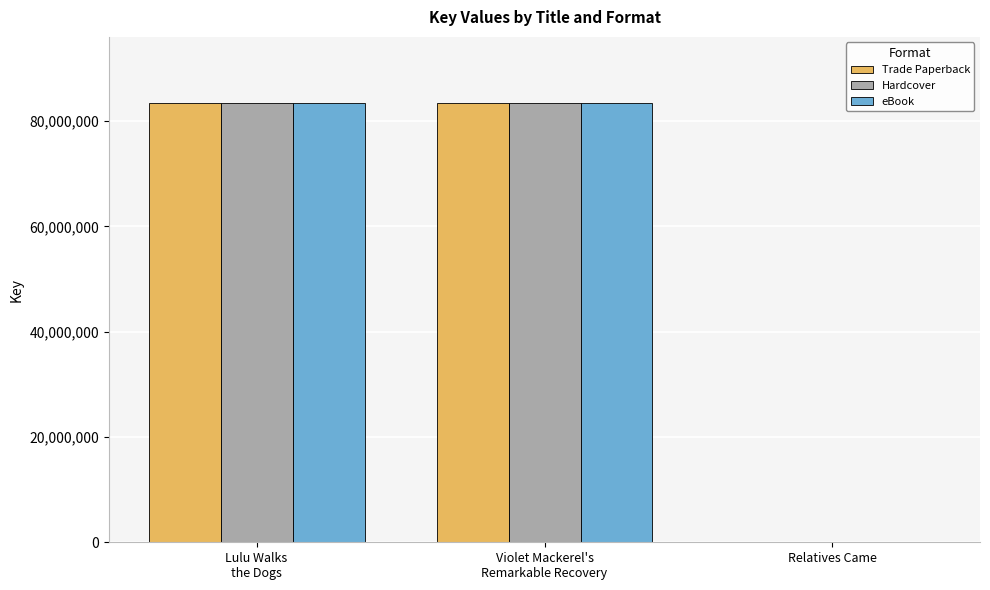

What is the greatest value displayed?

83475542